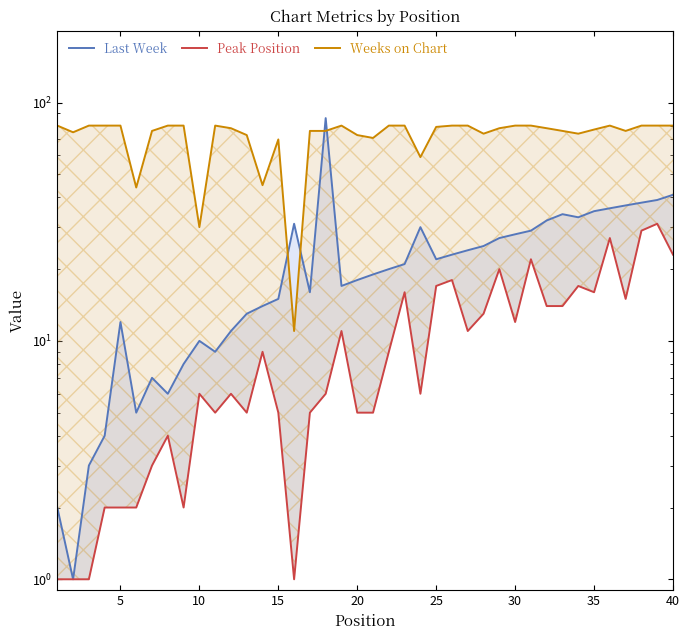

True or false: Peak Position and Last Week intersect in this chart.

False